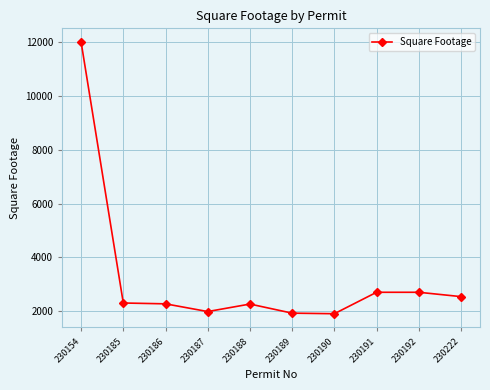

Which label corresponds to the largest value in the chart?

230154